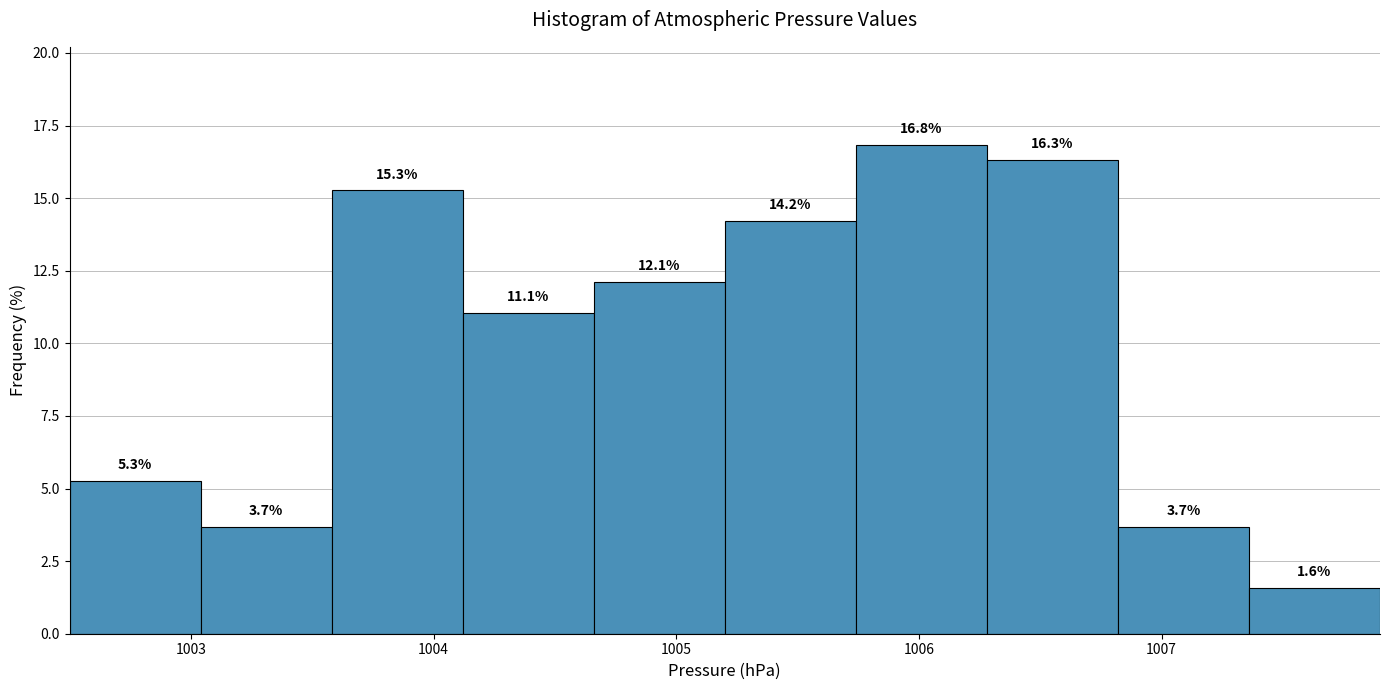

Reading left to right, list every bar in this chart as the range it spans on the x-axis followed by its height. The bar edges are not printed on the chart, so give them approximately, as read against the axis.

1002.50 to 1003.04: 5.3
1003.04 to 1003.58: 3.7
1003.58 to 1004.12: 15.3
1004.12 to 1004.66: 11.1
1004.66 to 1005.20: 12.1
1005.20 to 1005.74: 14.2
1005.74 to 1006.28: 16.8
1006.28 to 1006.82: 16.3
1006.82 to 1007.36: 3.7
1007.36 to 1007.90: 1.6